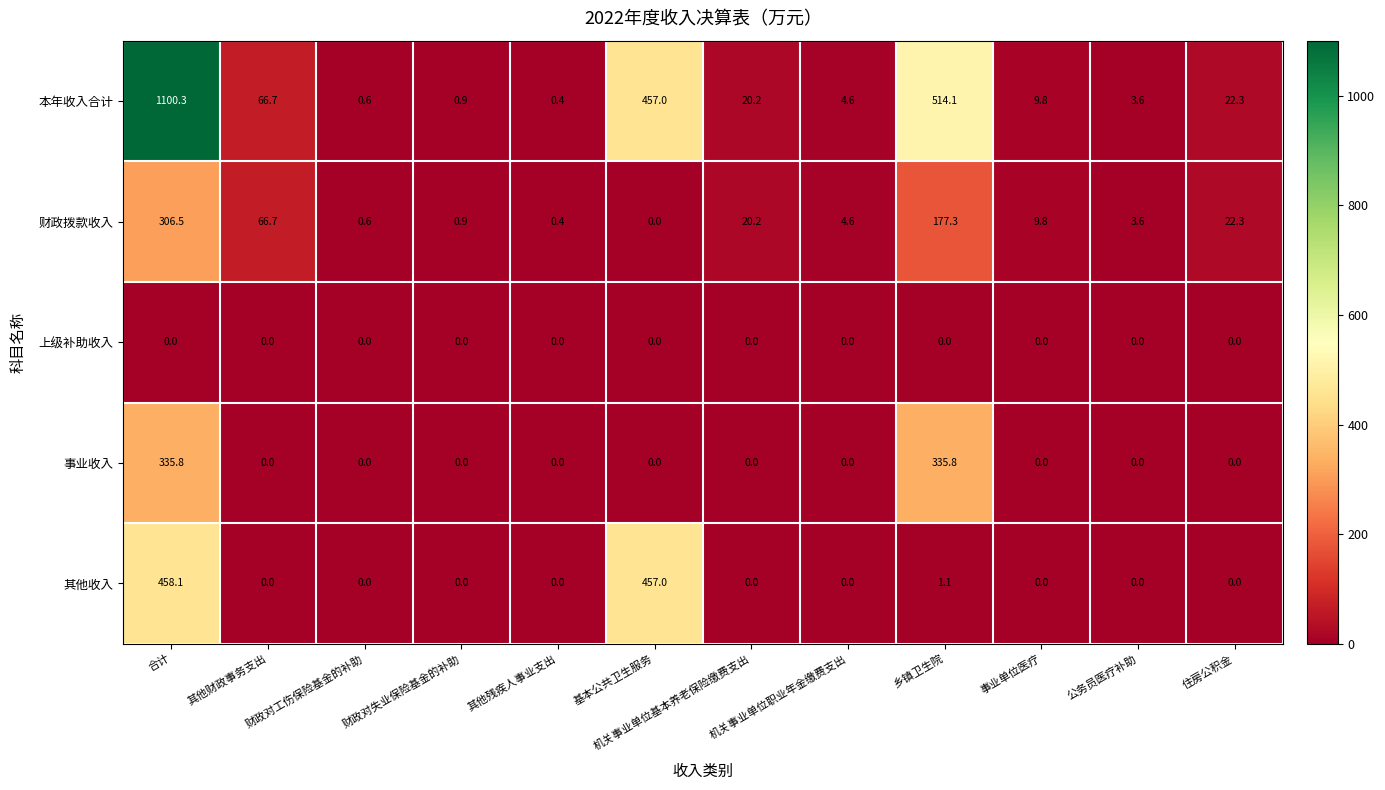

Which series has the largest total across all categories?

本年收入合计